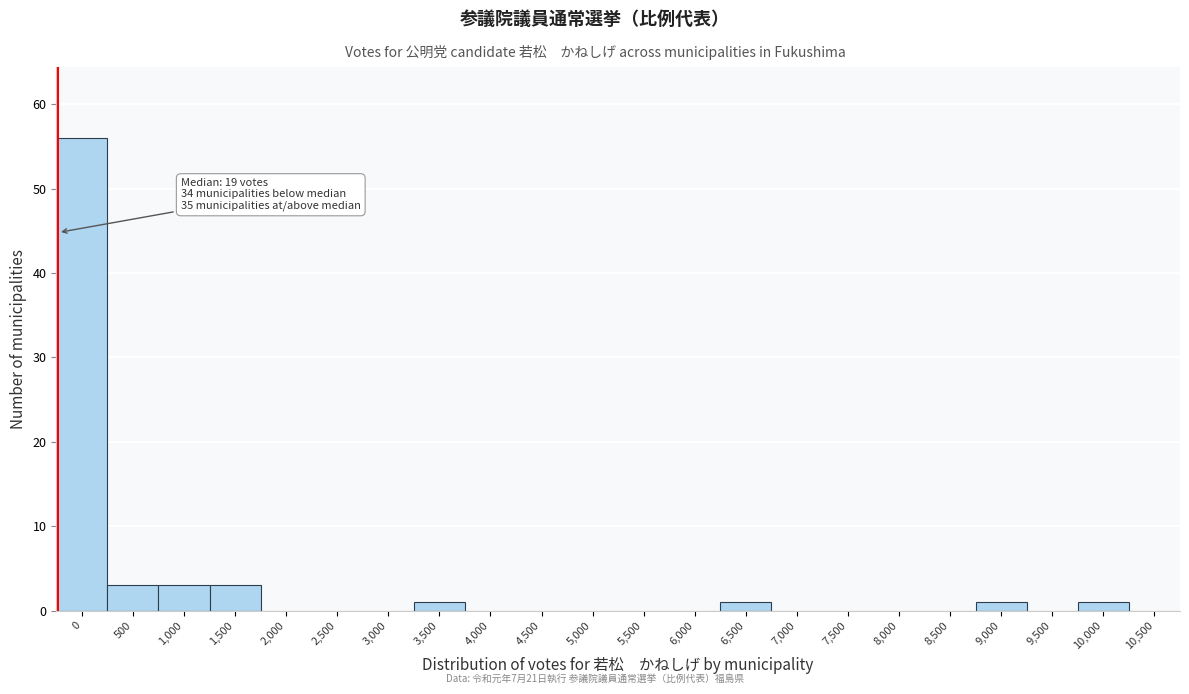

Reading left to right, list all the values displayed in this chart.

0=56	500=3	1,000=3	1,500=3	2,000=0	2,500=0	3,000=0	3,500=1	4,000=0	4,500=0	5,000=0	5,500=0	6,000=0	6,500=1	7,000=0	7,500=0	8,000=0	8,500=0	9,000=1	9,500=0	10,000=1	10,500=0